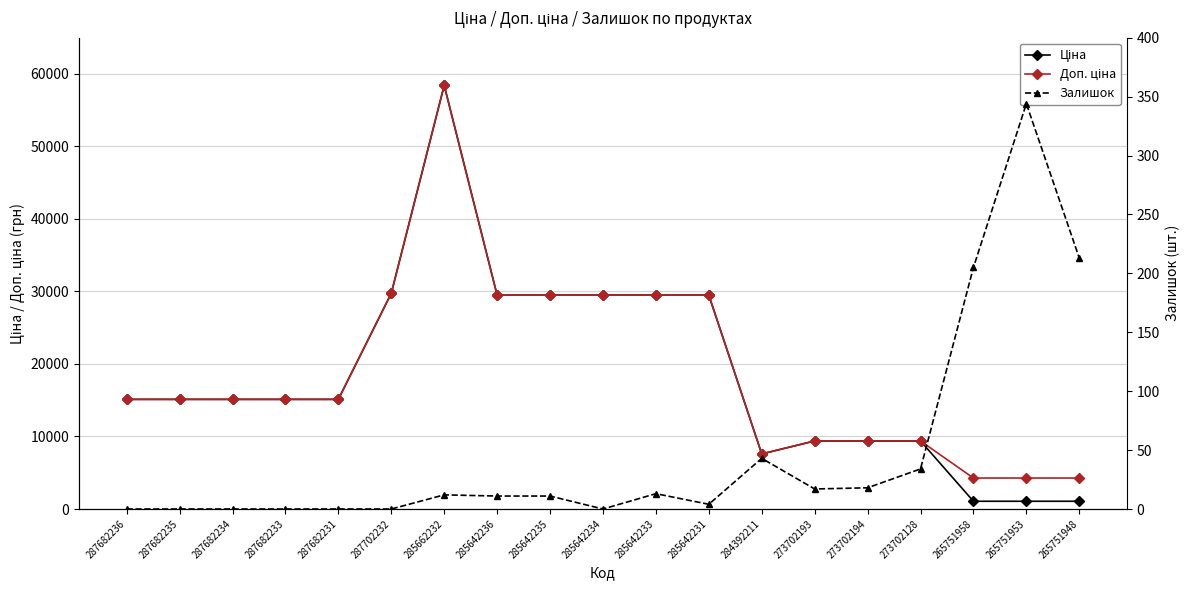

How many data points in Доп. ціна are less than 15120?

7